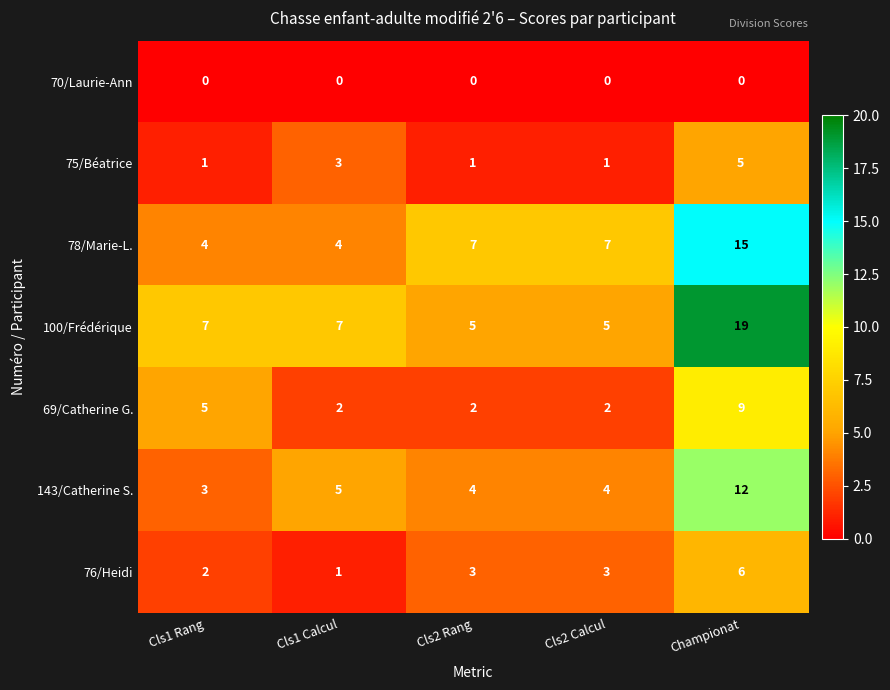

Rank the series by their maximum value, from lowest to highest.

70/Laurie-Ann, 75/Béatrice, 76/Heidi, 69/Catherine G., 143/Catherine S., 78/Marie-L., 100/Frédérique